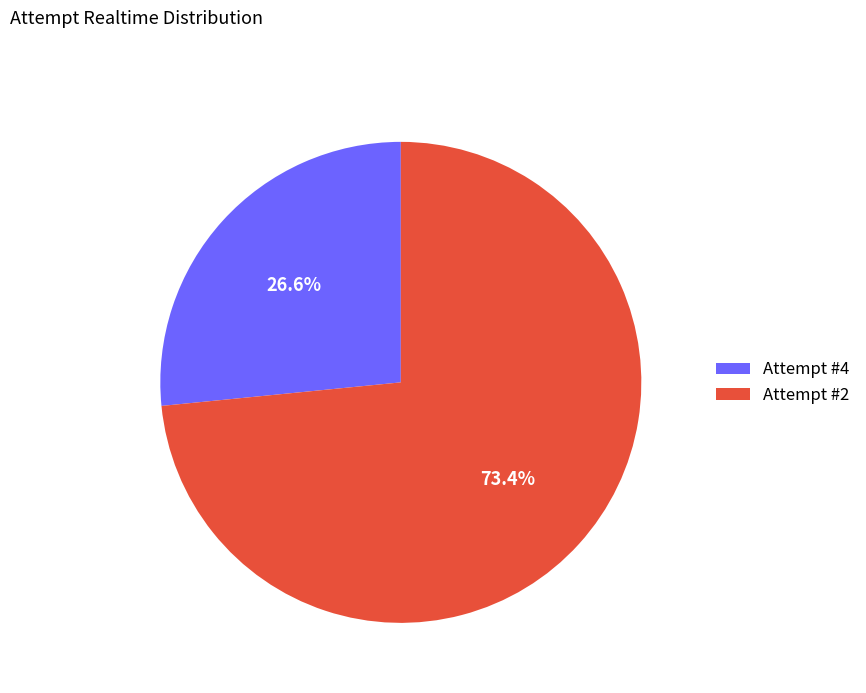

Which category accounts for the majority?

Attempt #2